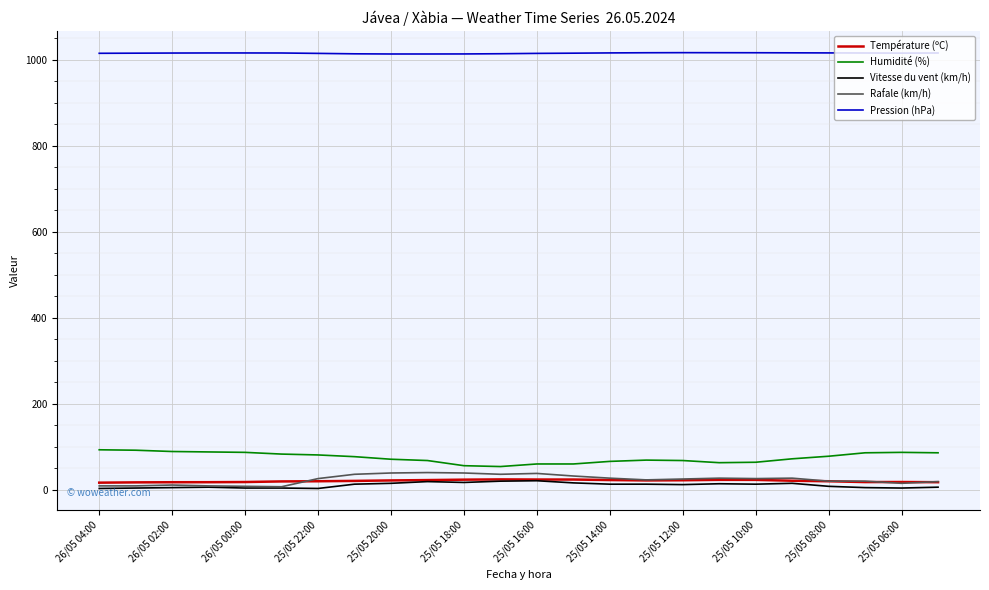

True or false: Pression (hPa) and Rafale (km/h) cross at least once.

False